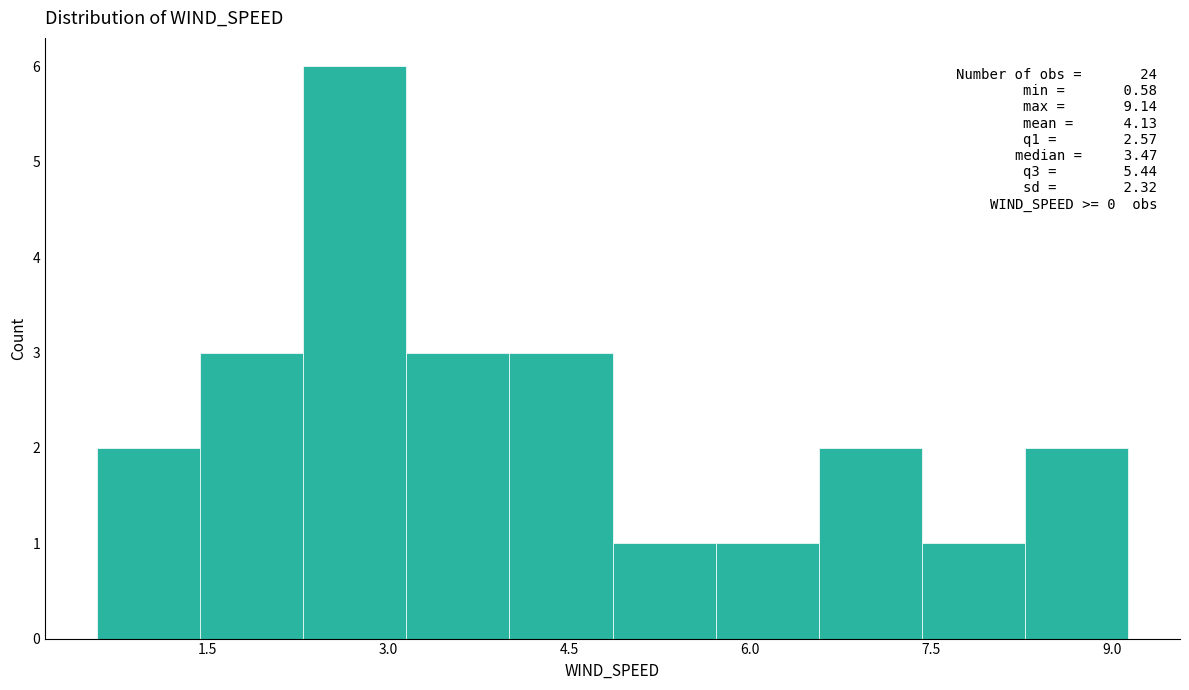

Over which range of the x-axis is the bar tallest?

2.2 to 3.2